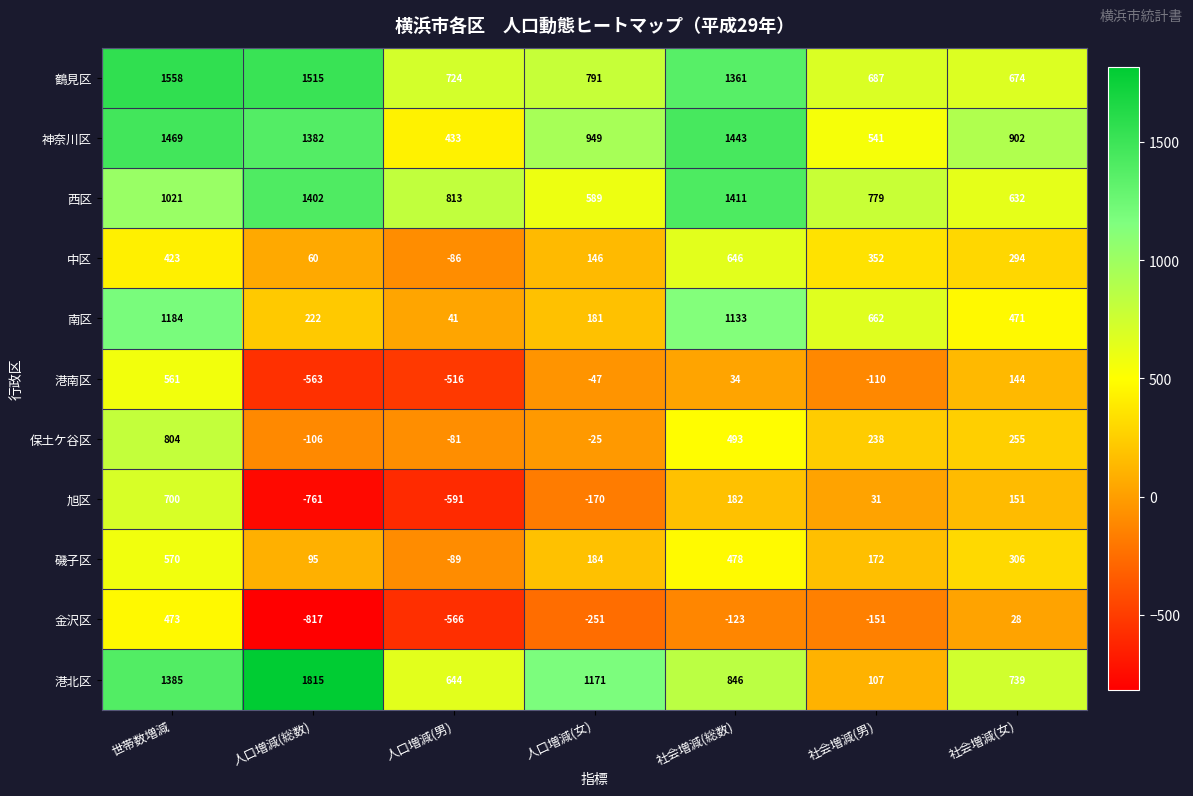

At how many categories does at least one series exceed 1657?

1